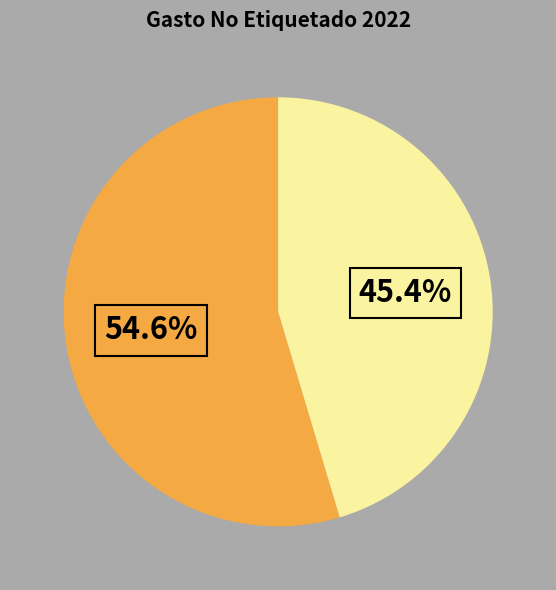

To the nearest percent, what is the difference between the largest and smallest slice percentages?

9%